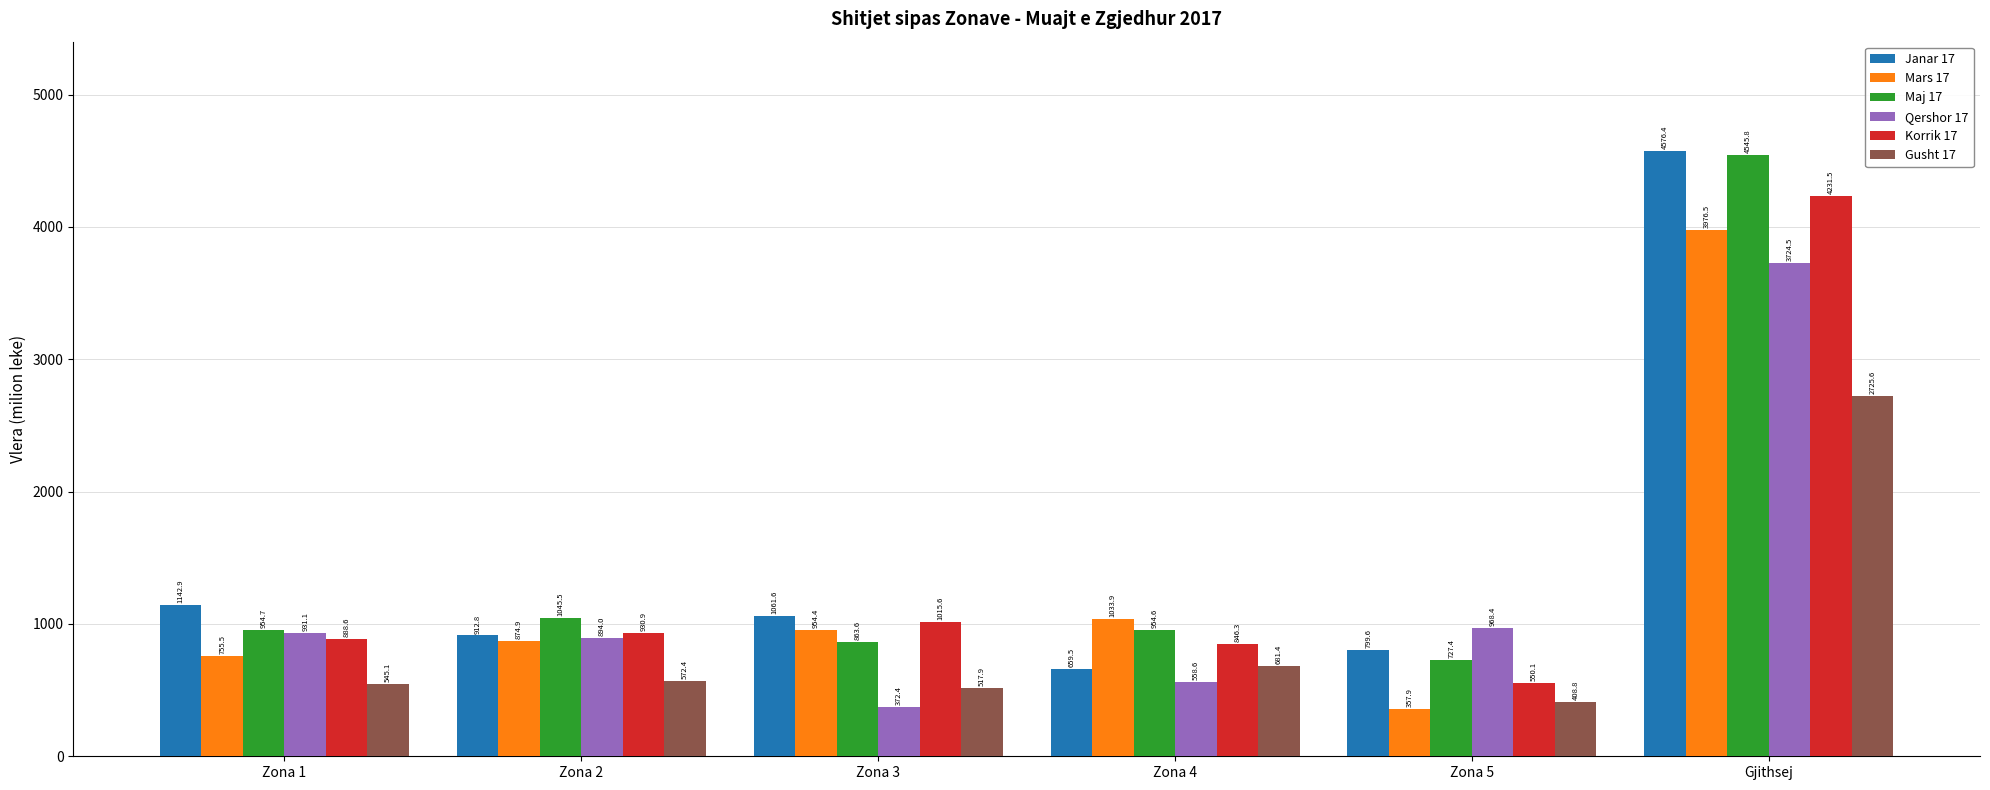

The Qershor 17 series shows 931.1 at Zona 1. True or false?

True